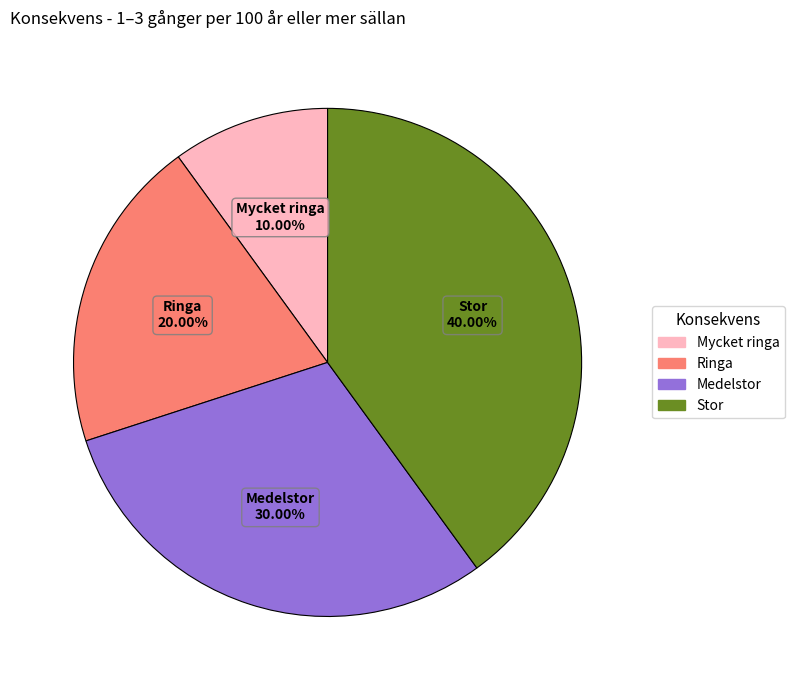

Which category has the smallest portion of the pie?

Mycket ringa